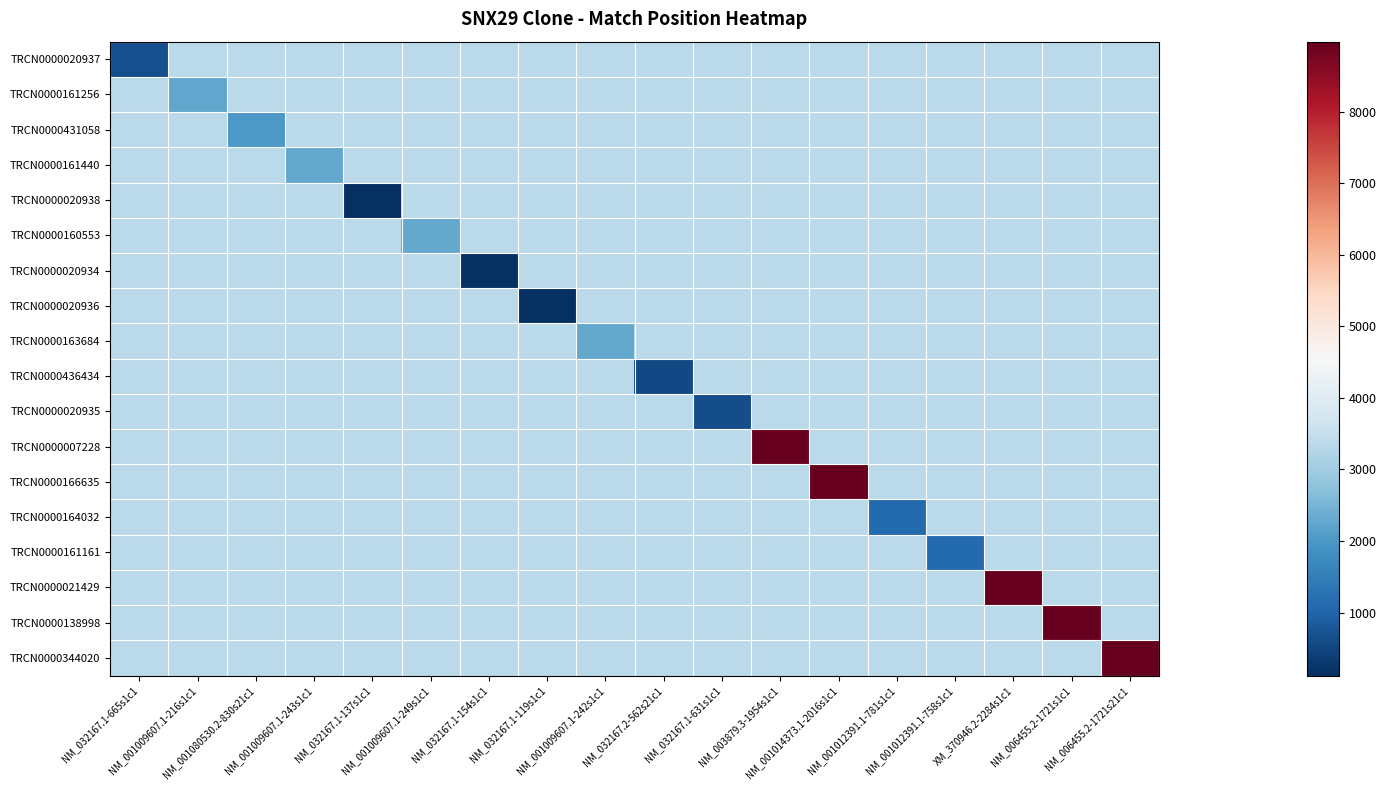

Which has a higher value, NM_001009607.1-242s1c1 or NM_032167.1-154s1c1?

NM_001009607.1-242s1c1